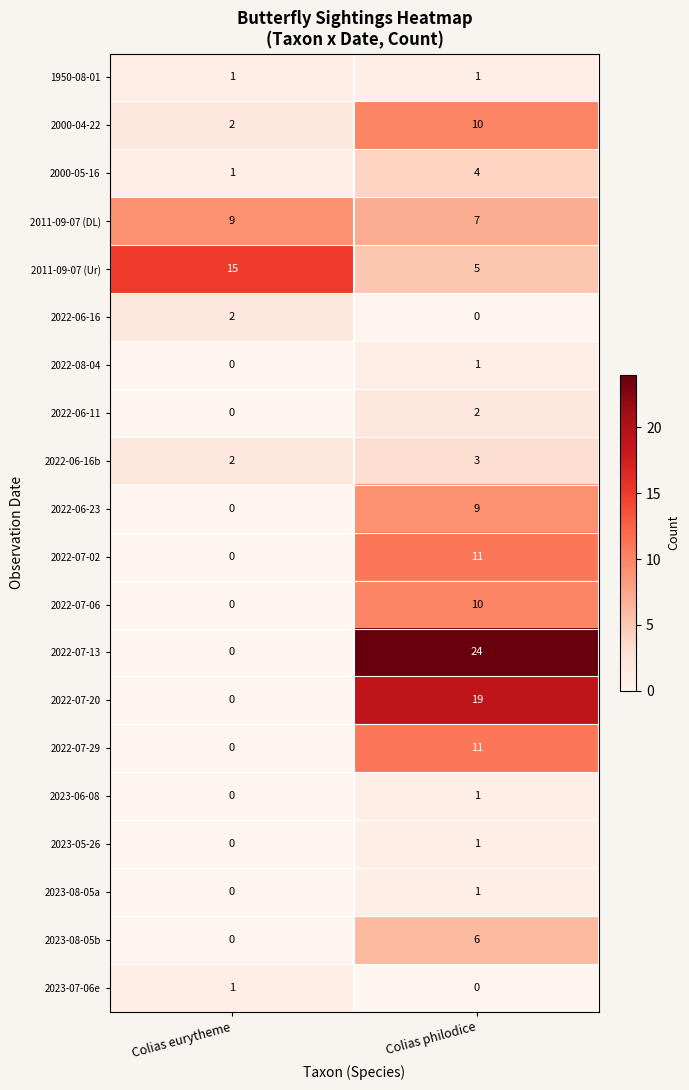

What is the sum of the 2022-07-02 values at Colias eurytheme and Colias philodice?

11